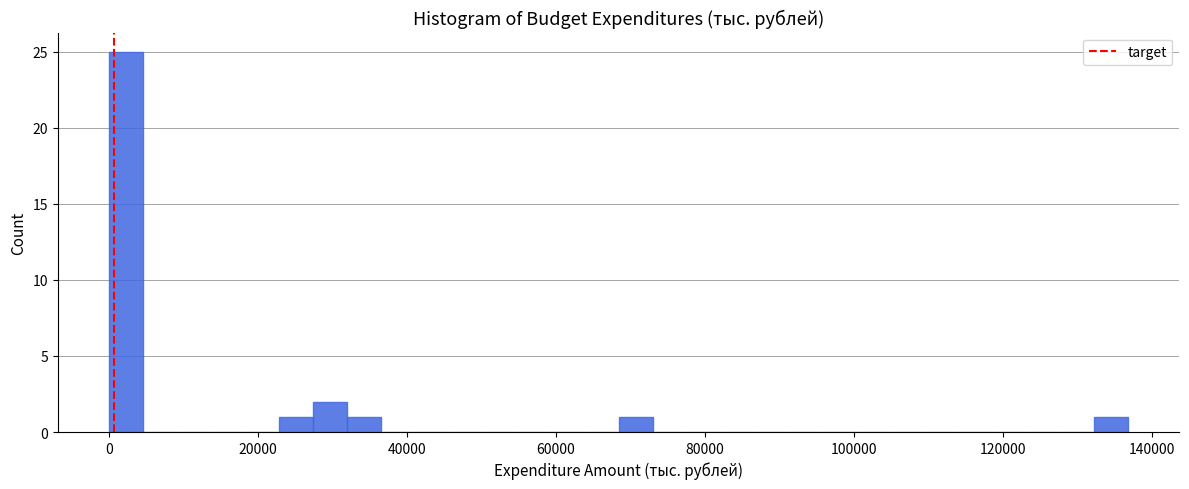

Read against the x-axis, roughly where is the centre of the tallest bar?

2000